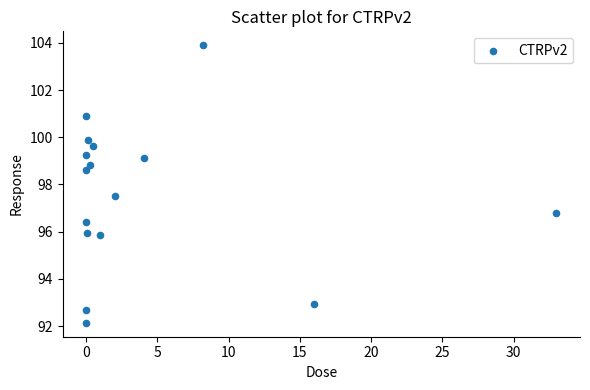

What Y value in the scatter plot is closest to 98?

97.5